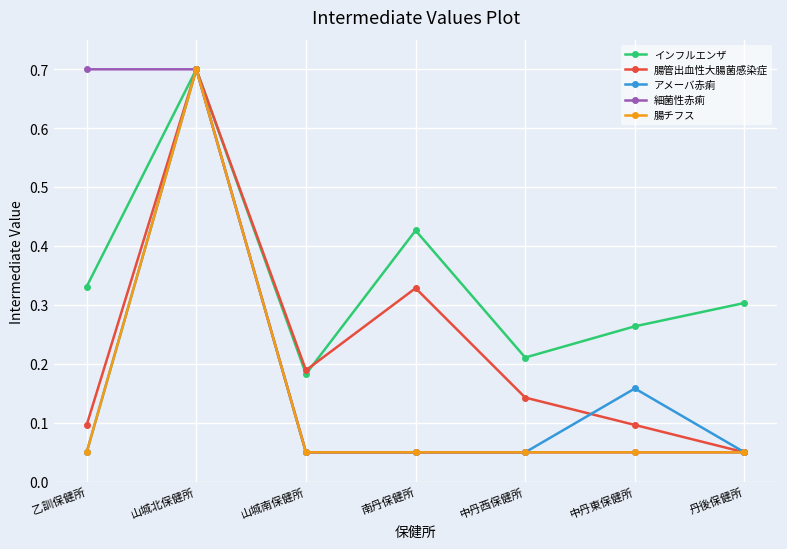

List the labels in order of インフルエンザ value, largest first.

山城北保健所, 南丹保健所, 乙訓保健所, 丹後保健所, 中丹東保健所, 中丹西保健所, 山城南保健所